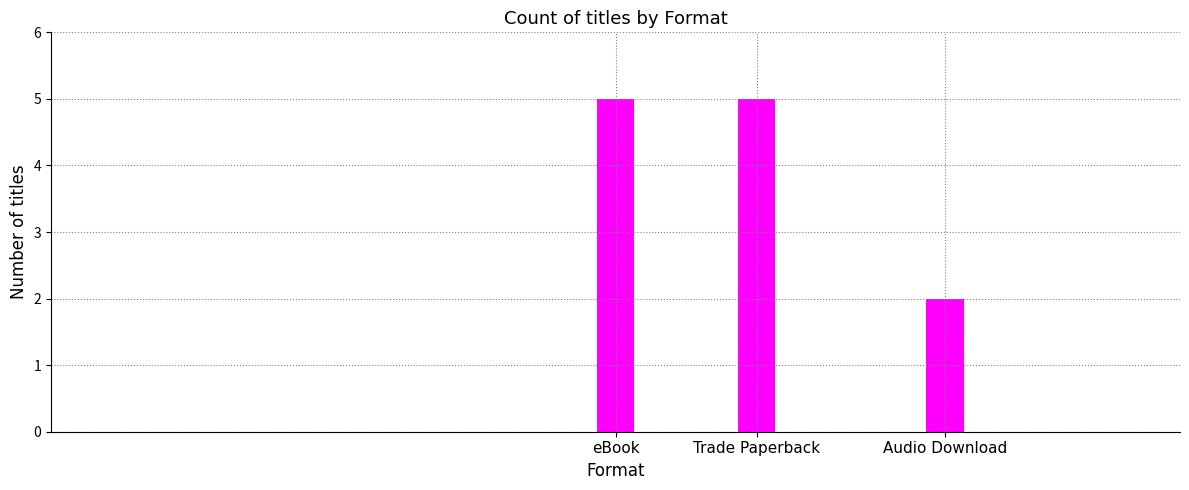

How many values are between 2 and 5?

3